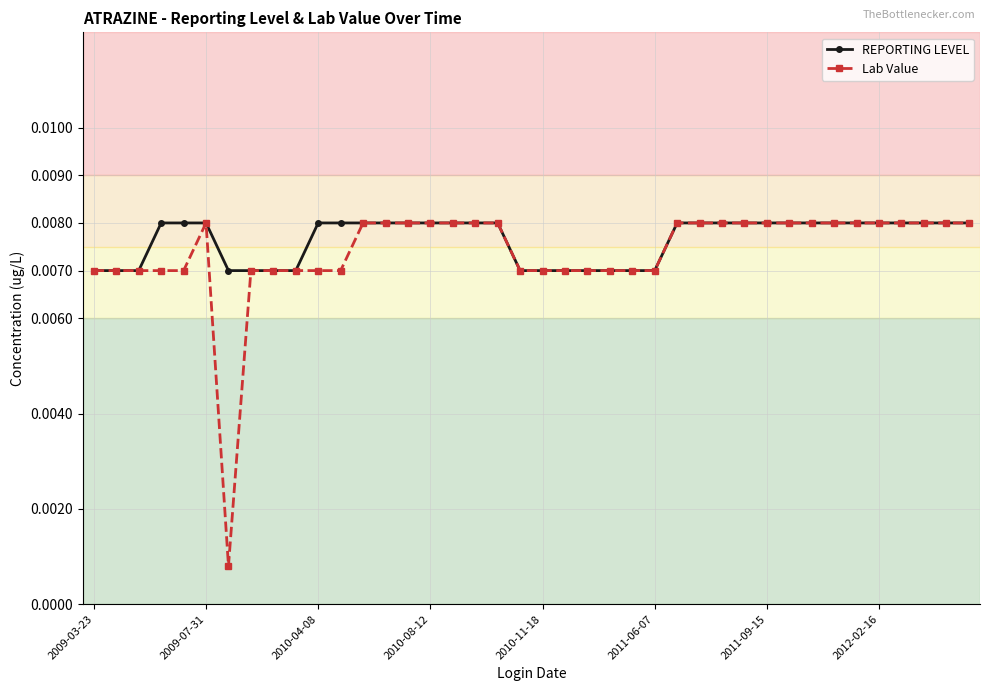

Count the REPORTING LEVEL values in the range 0 to 1.

40